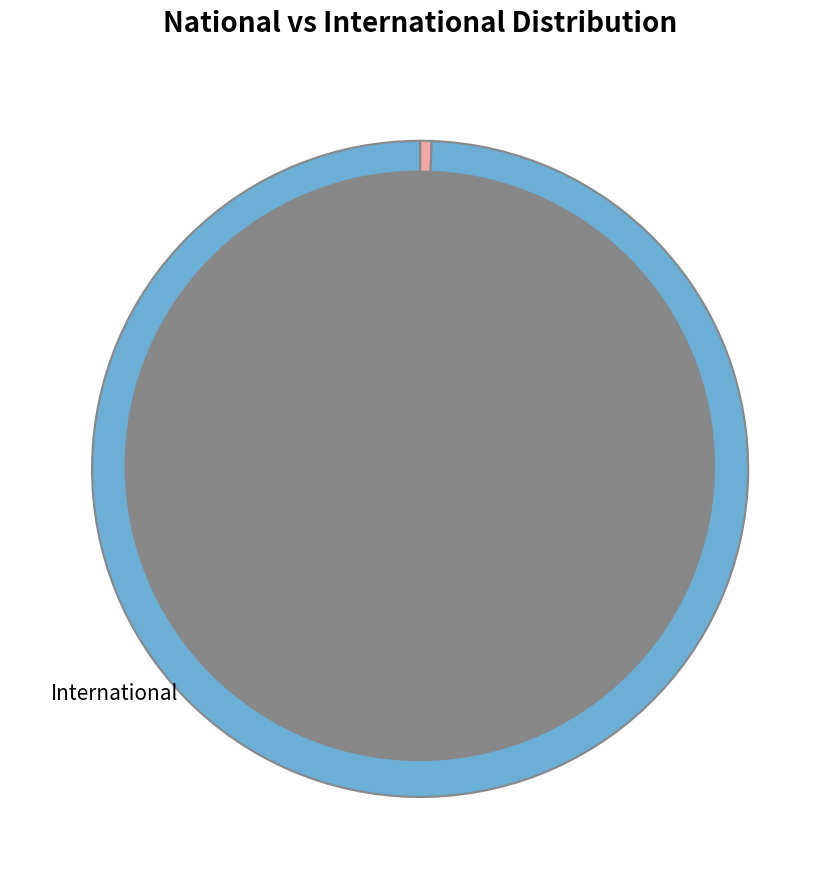

What is the majority slice?

International